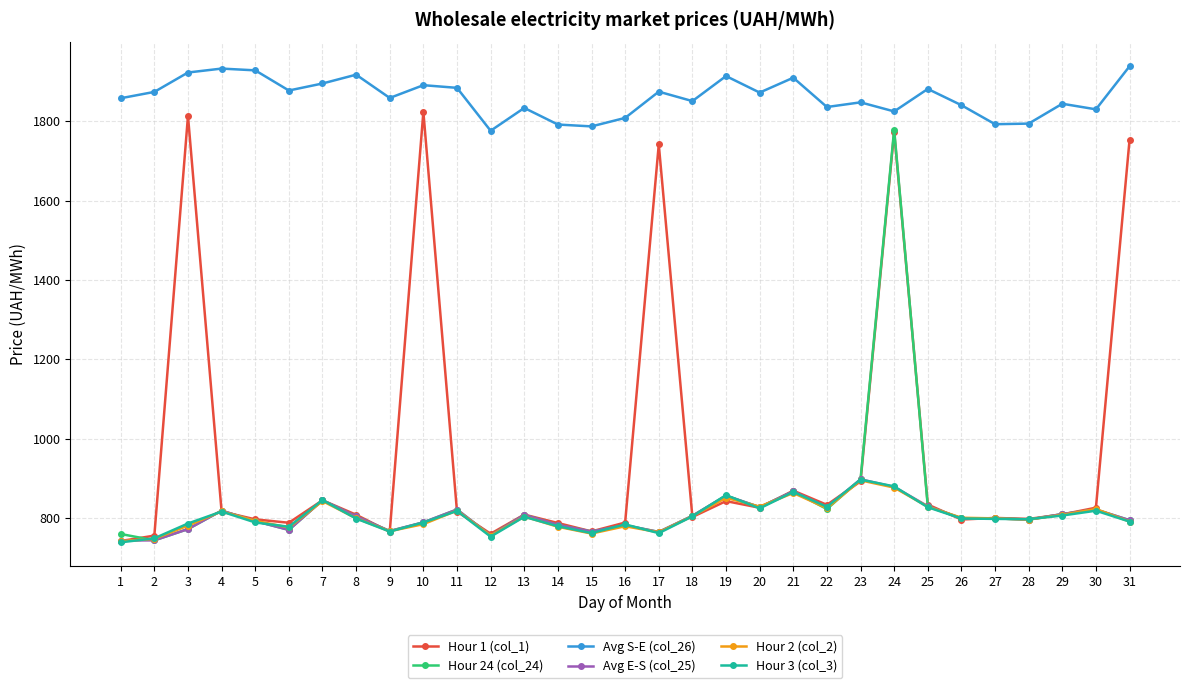

What is the value of the Hour 2 (col_2) point at the 5th from the left?

792.9